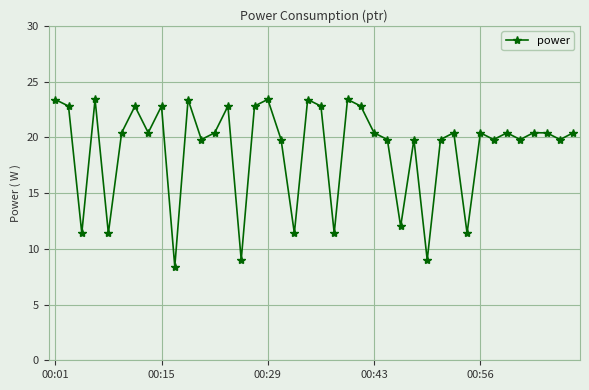

True or false: there are more than 2 points higher than both neighbors.

True